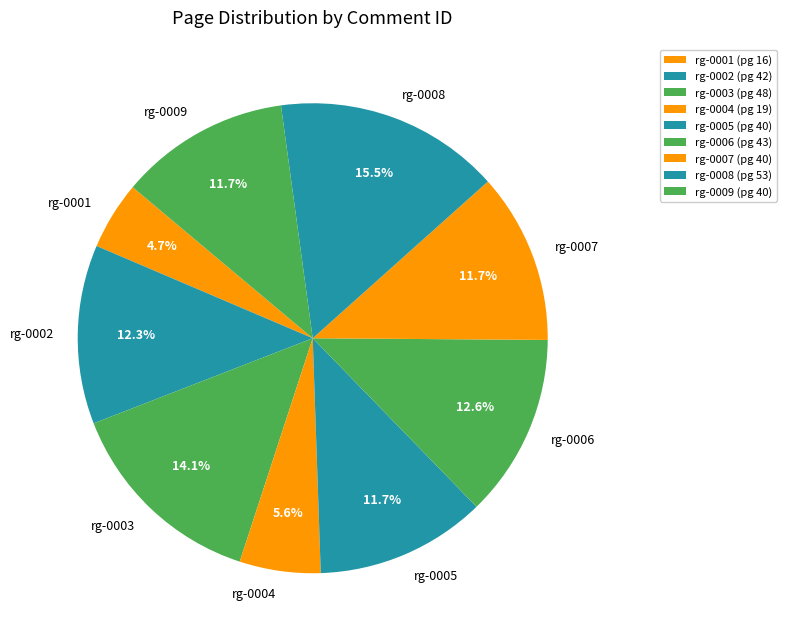

Is it true that rg-0004 is 17% of the pie?

False